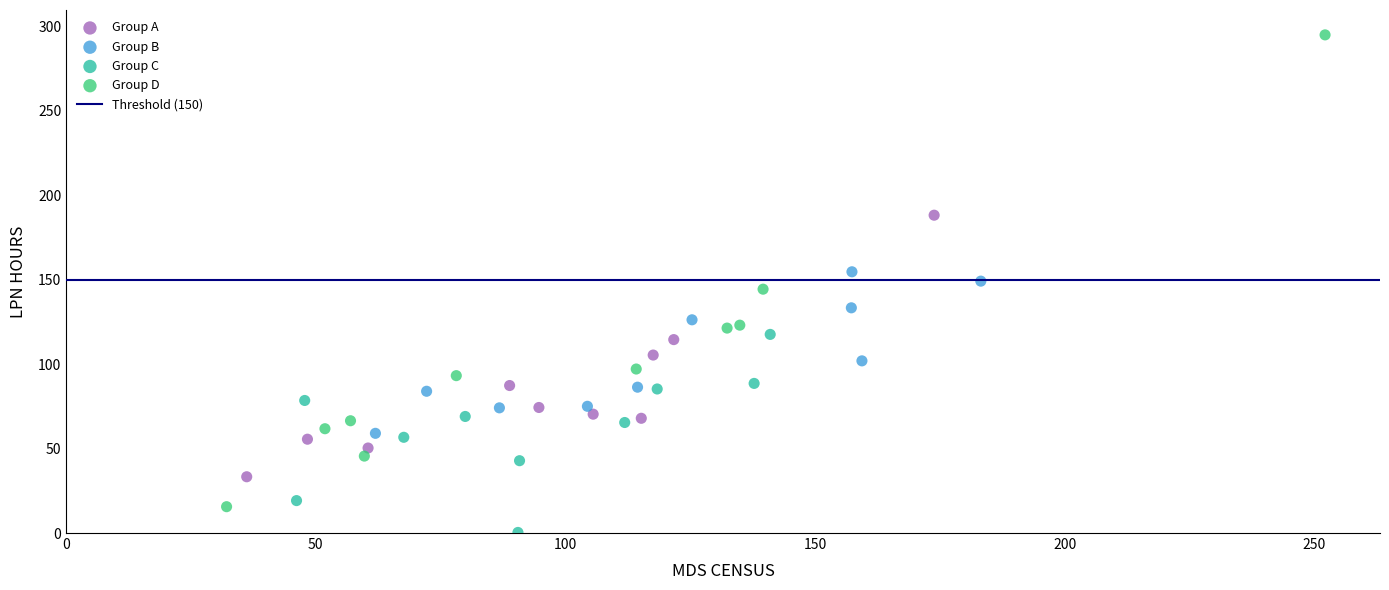

Which series has the widest spread of Y values?

Group D